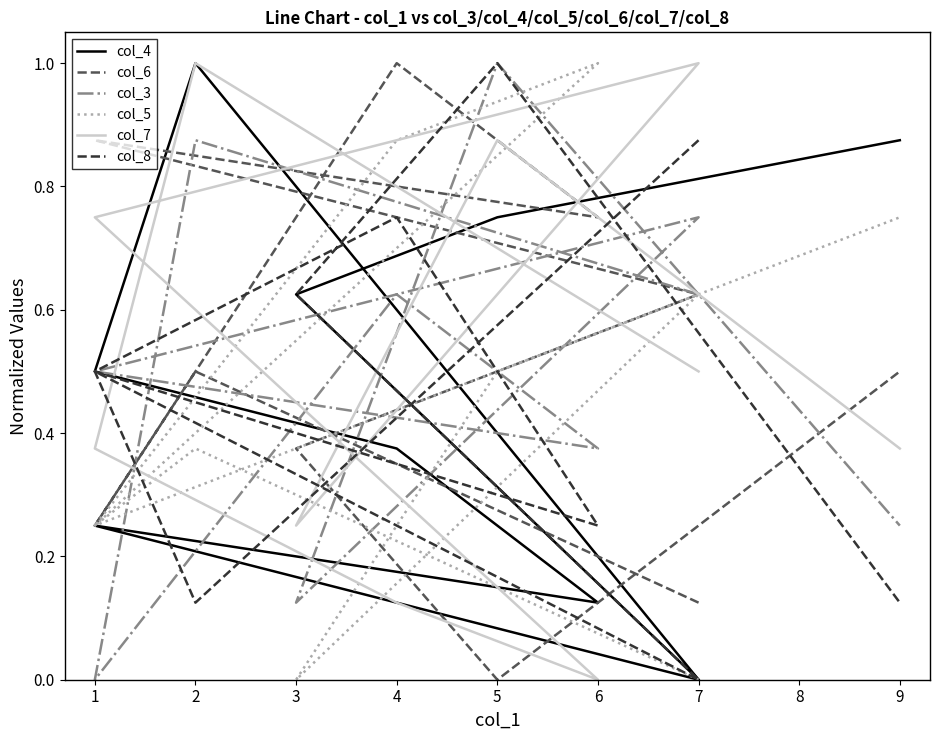

What are all the series names shown in the legend?

col_4, col_6, col_3, col_5, col_7, col_8